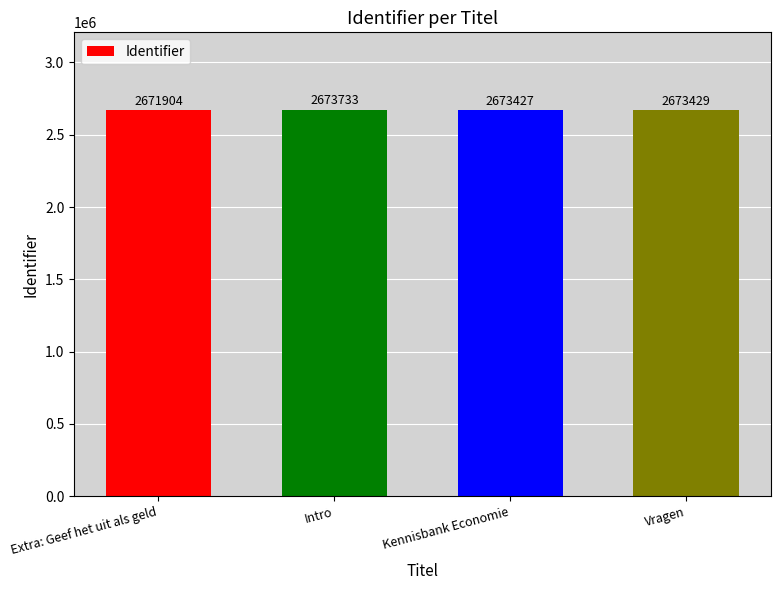

Reading left to right, what are all the values shown in this chart?

Extra: Geef het uit als geld=2671904	Intro=2673733	Kennisbank Economie=2673427	Vragen=2673429